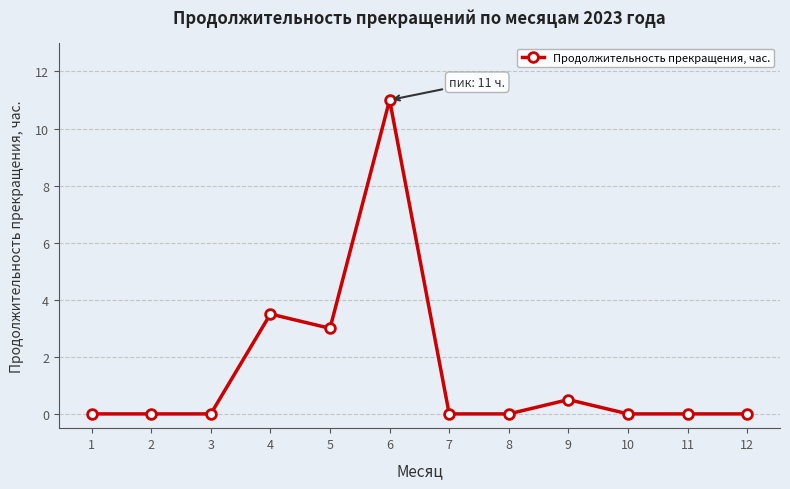

Reading left to right, transcribe all the data shown in this chart.

0.0	0.0	0.0	3.5	3.0	11.0	0.0	0.0	0.5	0.0	0.0	0.0